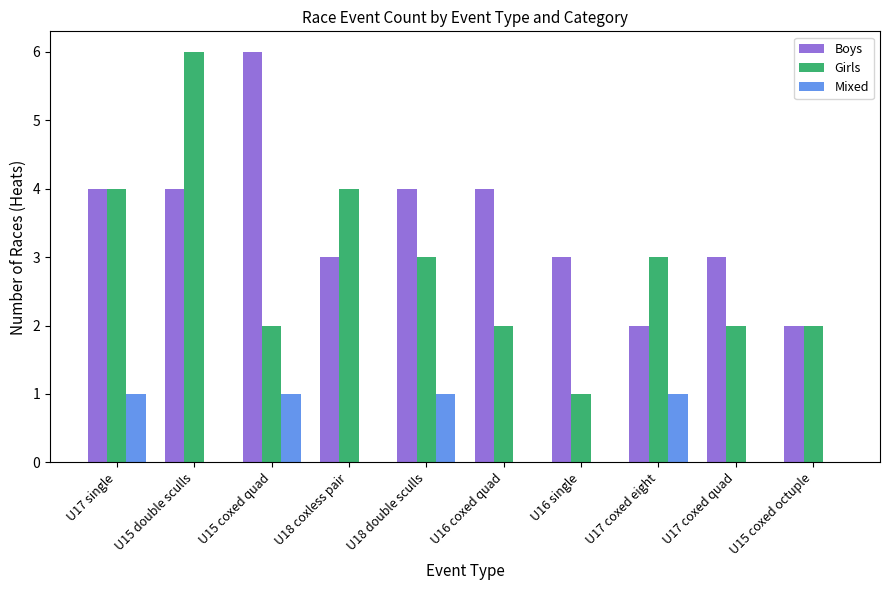

Where does the Girls series first go above 3?

U17 single